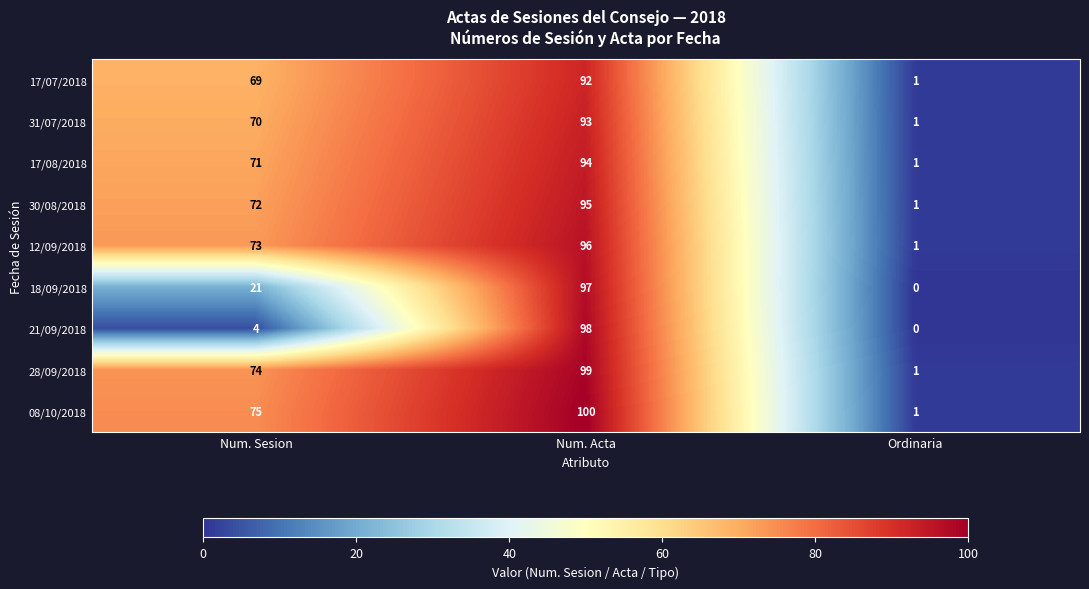

What is the difference between the maximum and minimum values in the 28/09/2018 series?

98